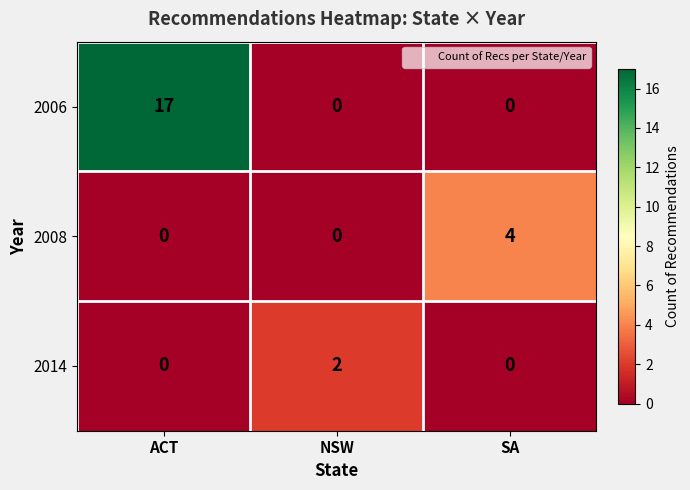

What is the maximum value shown in the chart?

17